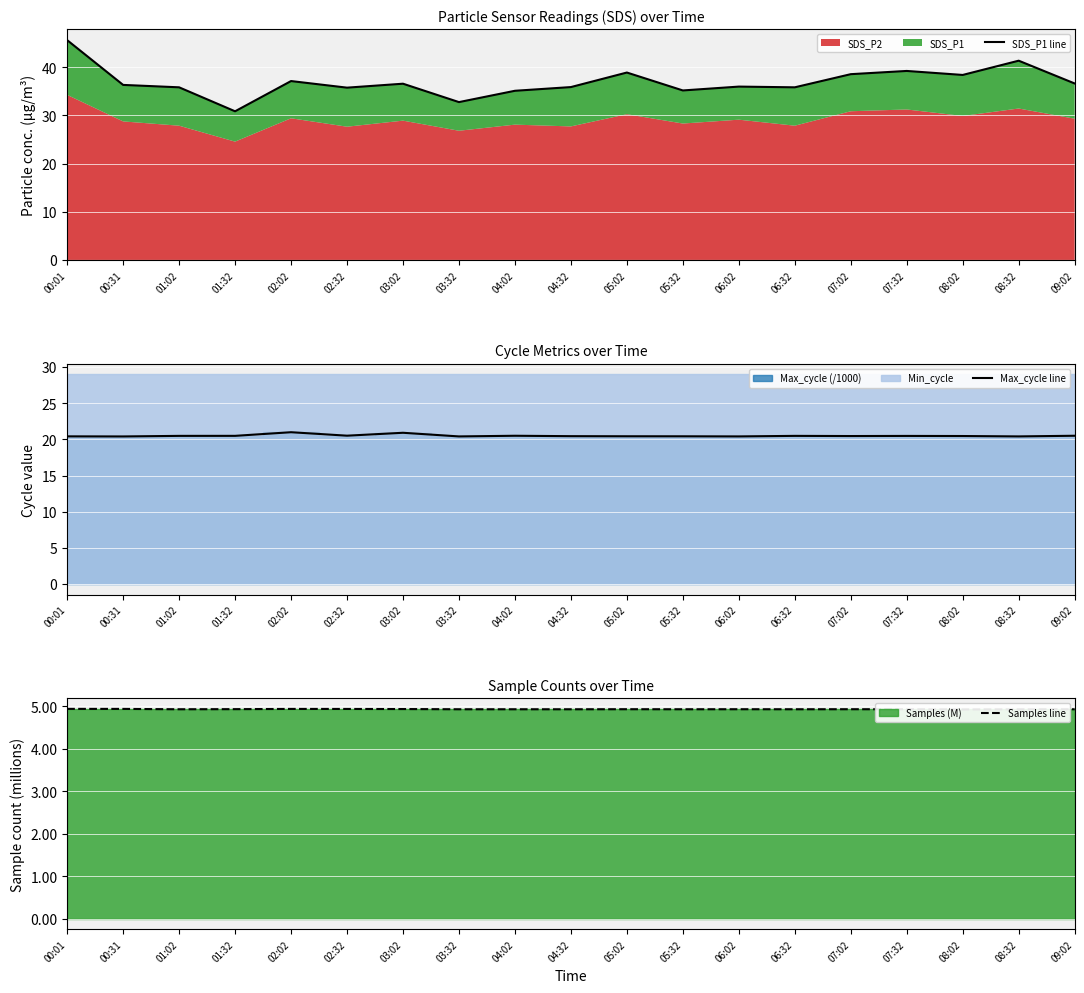

What is the difference between the second highest and second lowest values in the Max_cycle line series?

0.5